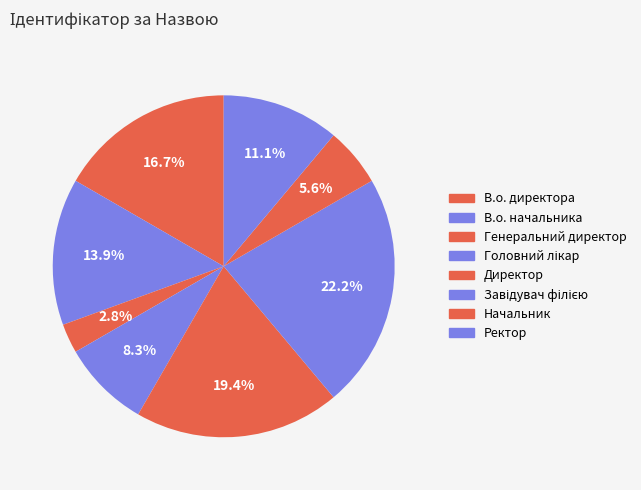

Does Генеральний директор represent more than half of the total?

No